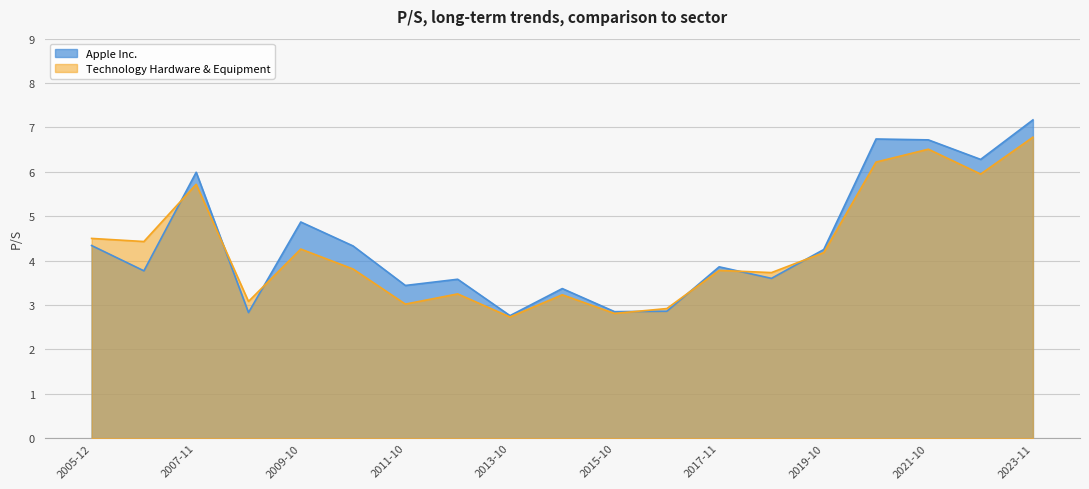

Reading right to left, transcribe all the data shown in this chart.

Apple Inc.: 7.2	6.3	6.7	6.7	4.2	3.6	3.9	2.9	2.9	3.4	2.8	3.6	3.4	4.3	4.9	2.8	6.0	3.8	4.3
Technology Hardware & Equipment: 6.8	6.0	6.5	6.2	4.2	3.7	3.8	2.9	2.8	3.2	2.7	3.2	3.0	3.8	4.3	3.1	5.7	4.4	4.5